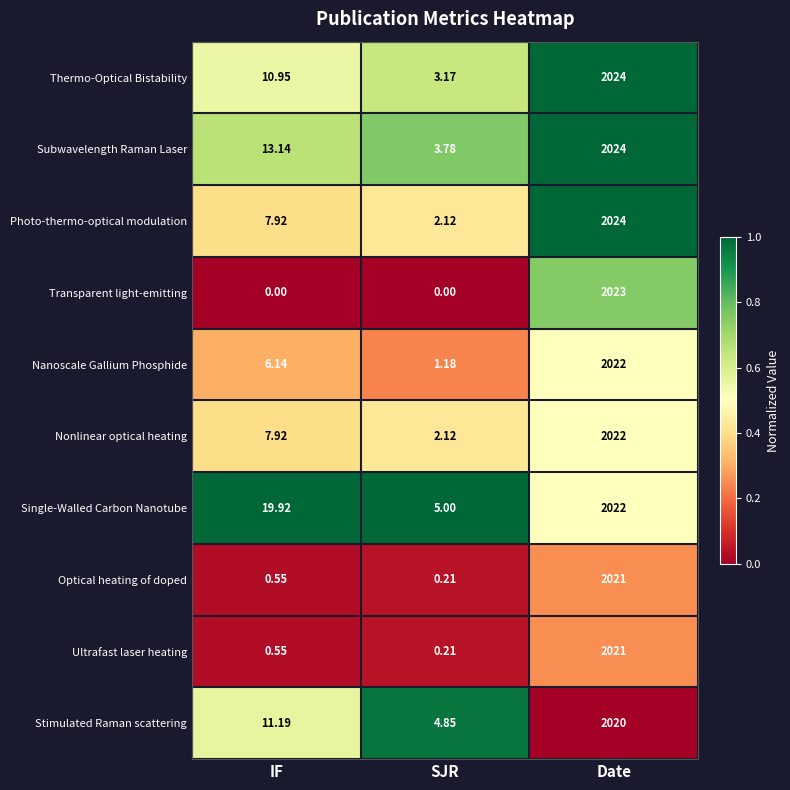

At which label is Subwavelength Raman Laser closest to 1013?

IF